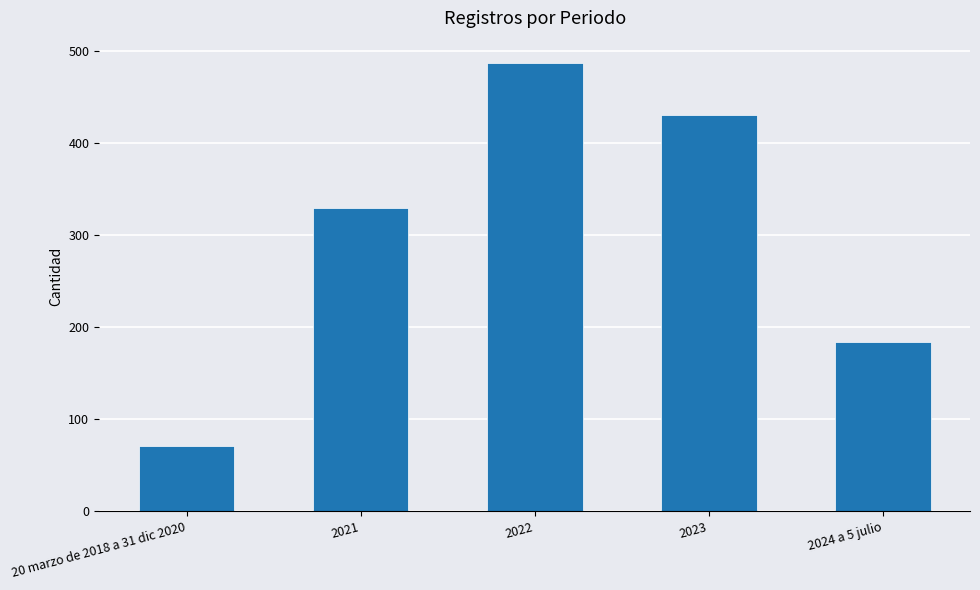

Count the number of categories in the chart.

5